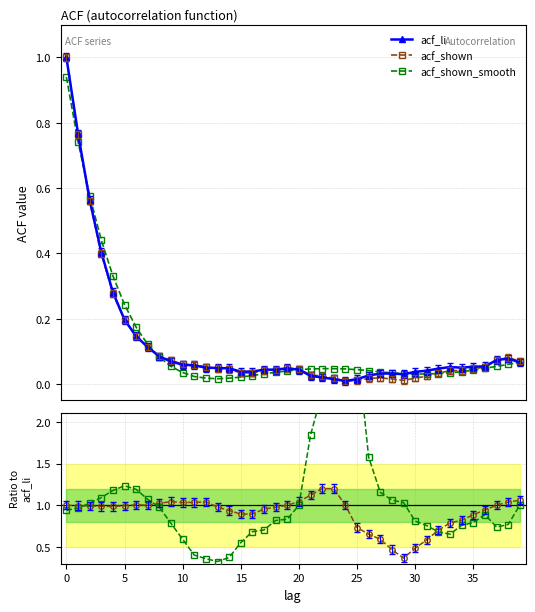

Where is the first local minimum for acf_shown_smooth?

13